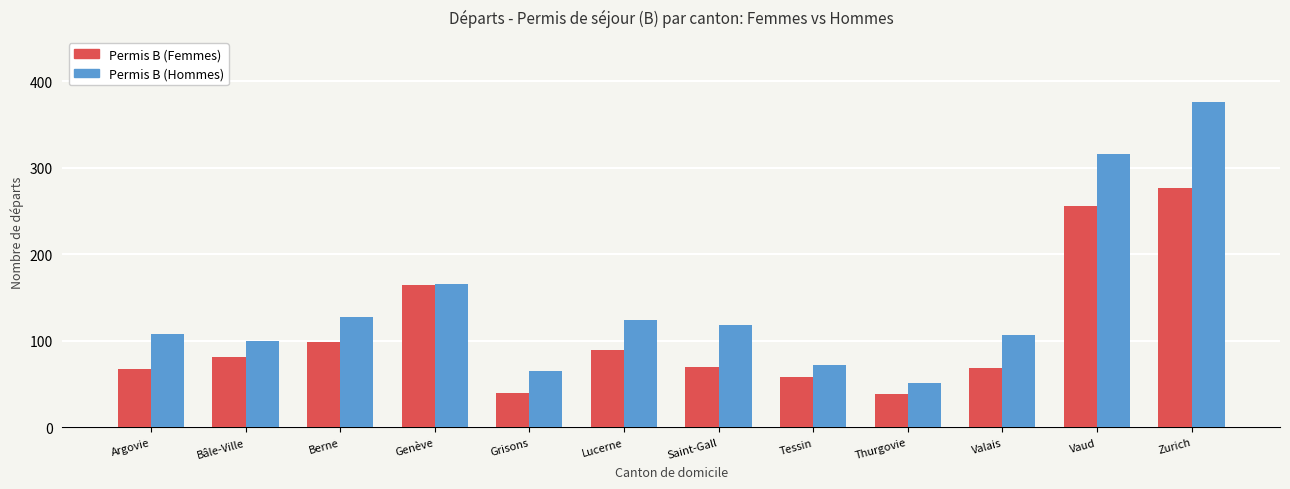

Which label corresponds to the largest value in the chart?

Zurich